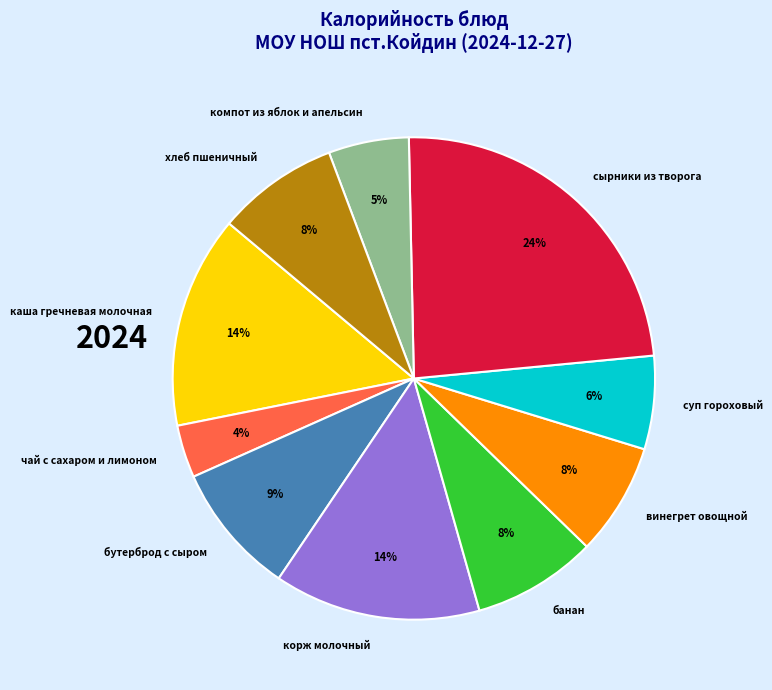

Is it true that каша гречневая молочная is 26% of the pie?

False